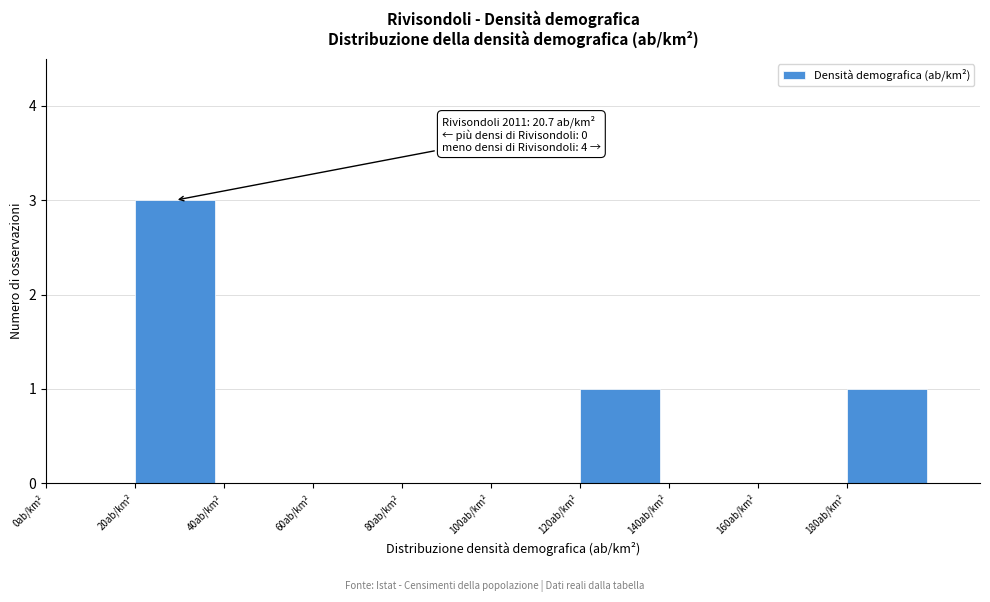

Over which range of the x-axis is the bar tallest?

20 to 40